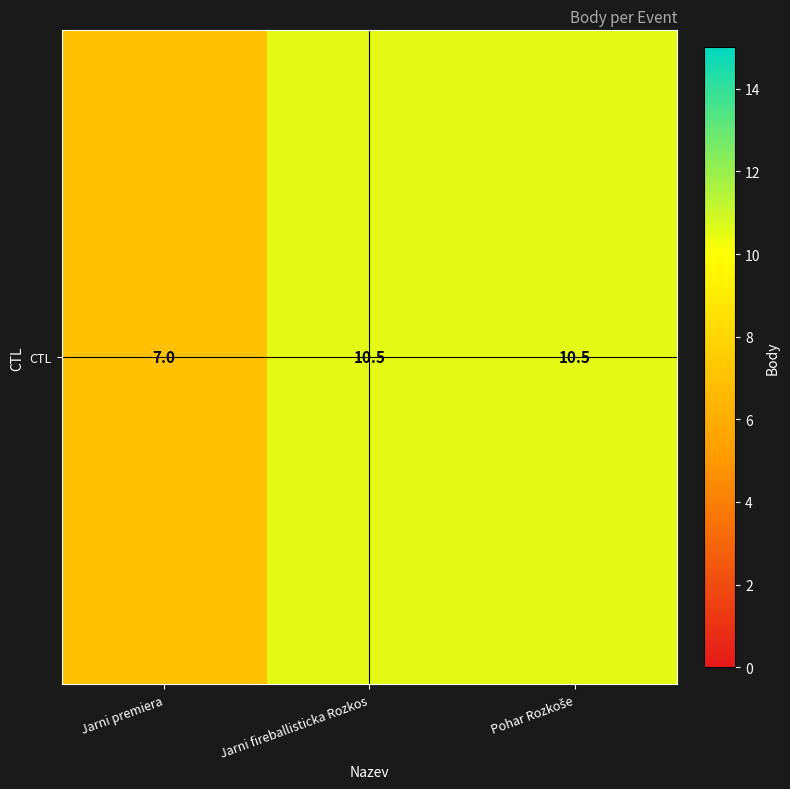

How many data points are above 10?

2